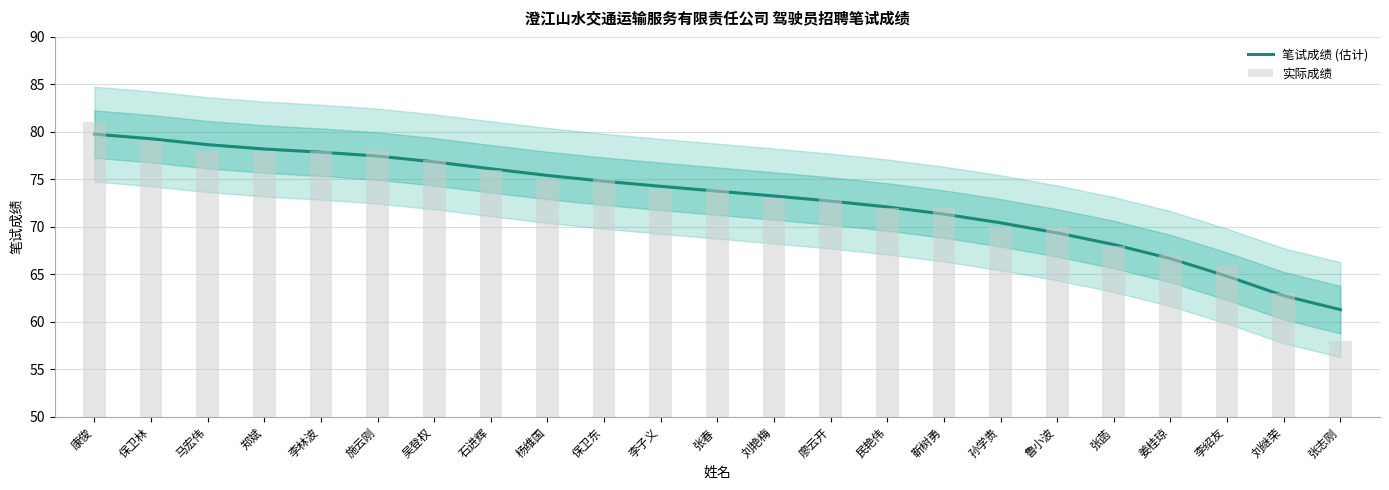

What is the smallest value displayed?

58.0